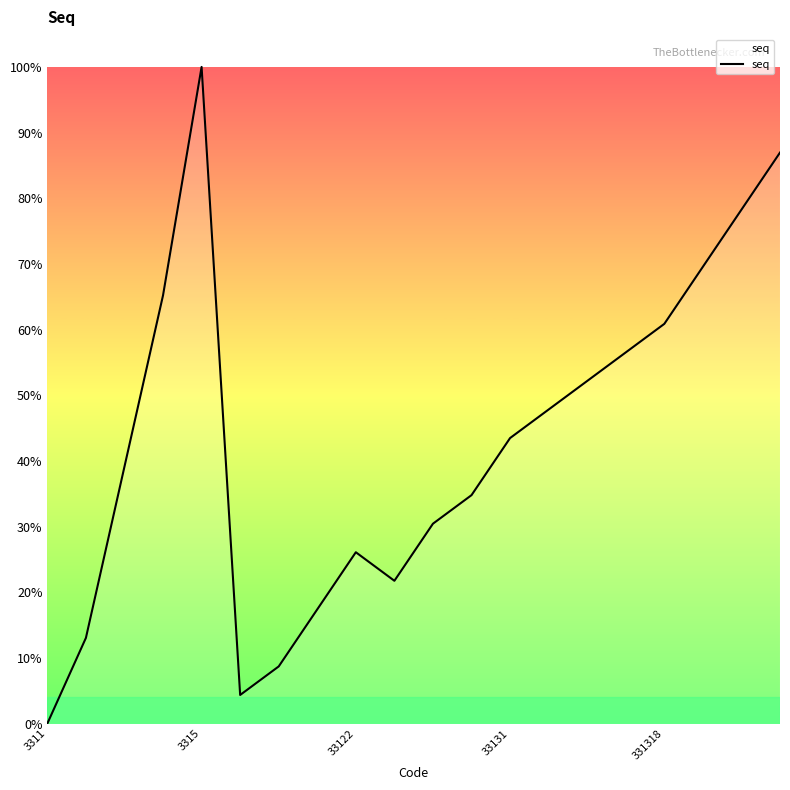

What is the difference between the maximum and minimum values?

100.0